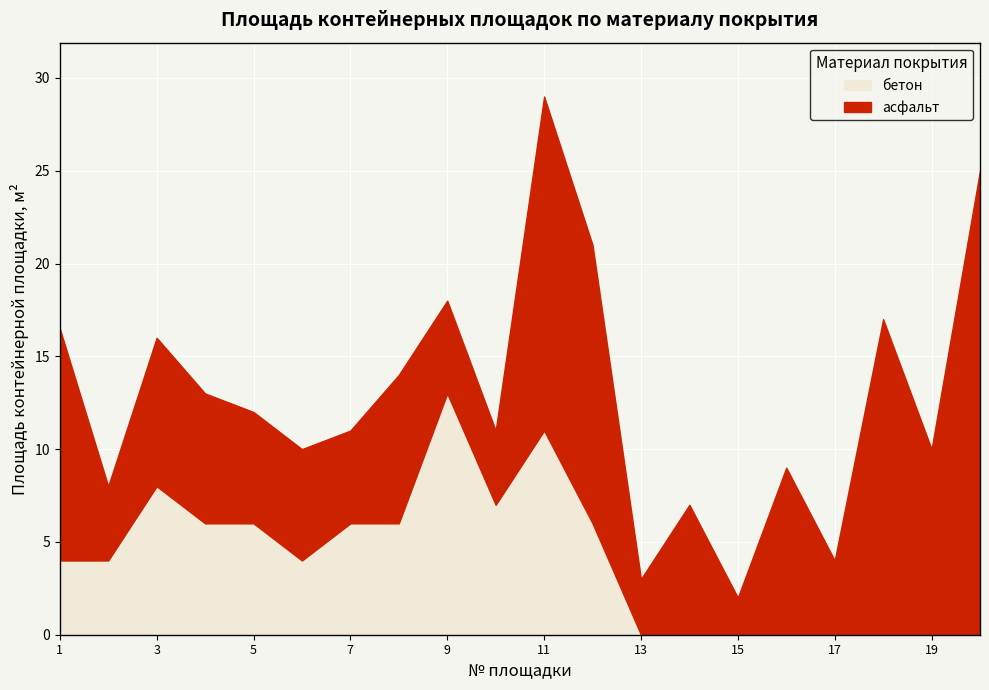

What is the difference between the maximum and minimum values in the бетон series?

13.0